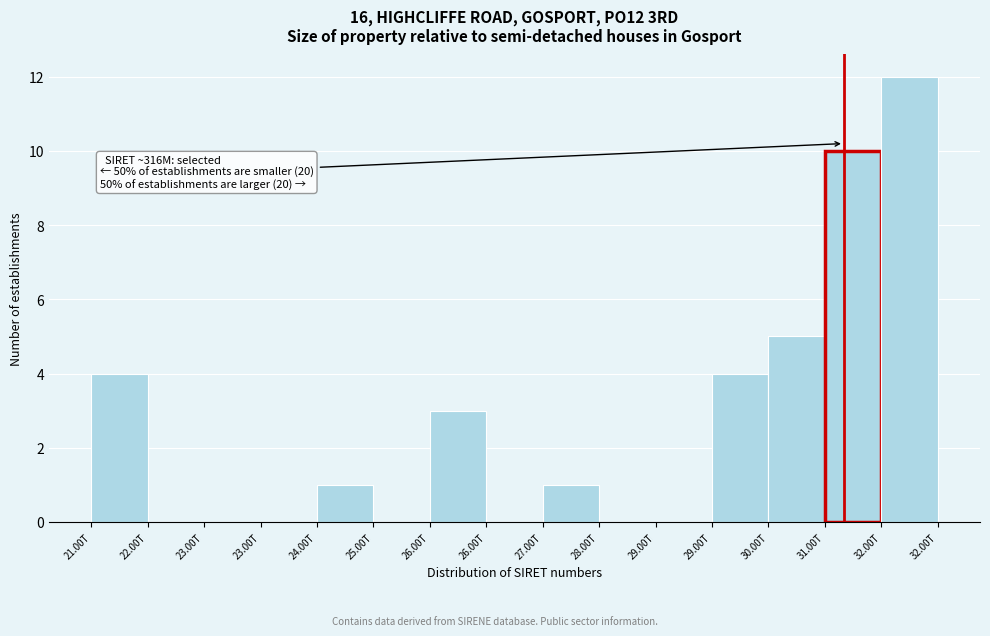

Are the bars horizontal?

No